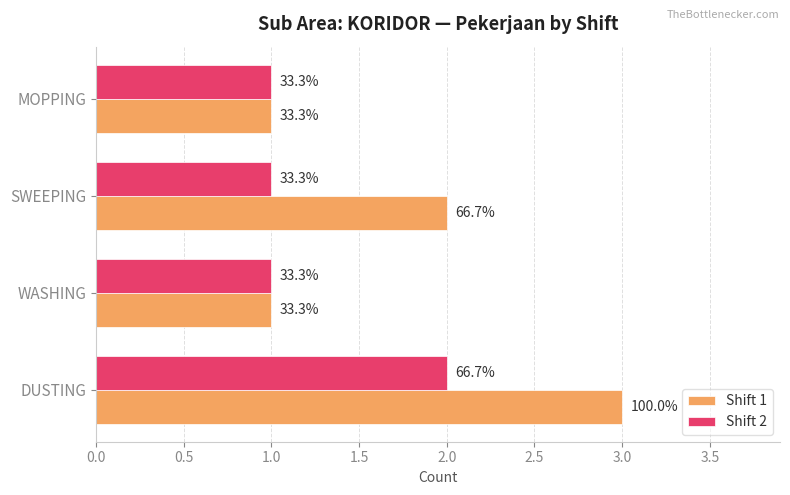

What is the difference between the second highest and second lowest values in the Shift 1 series?

1